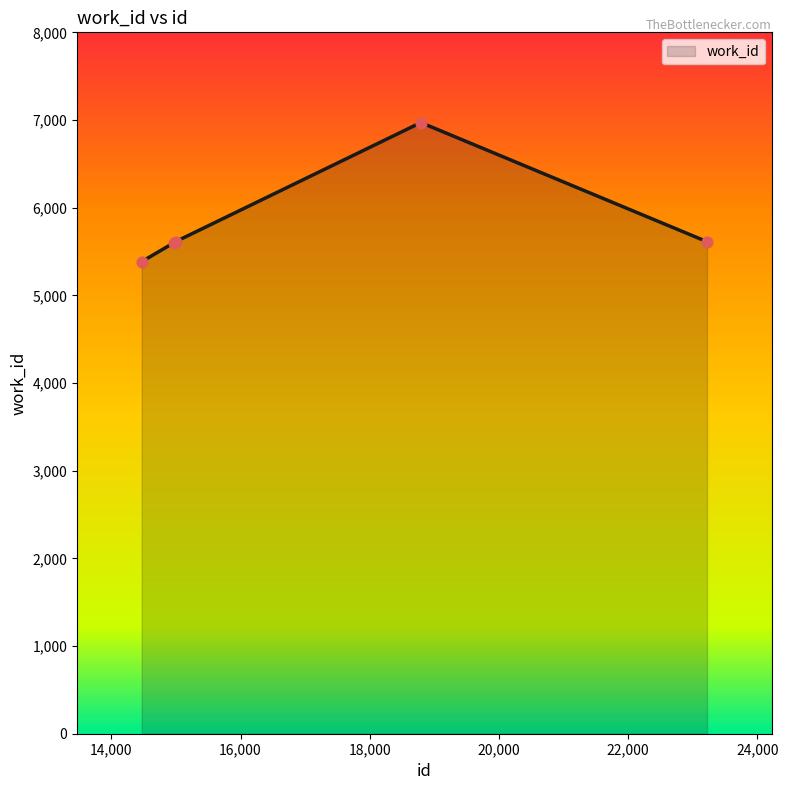

What is the minimum value shown in the chart?

5385